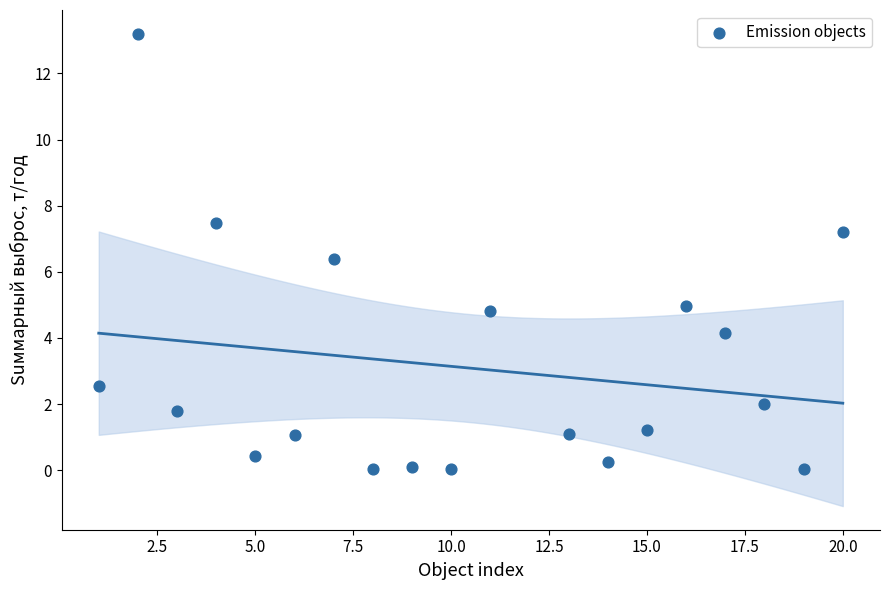

What is the range of X values (max minus min)?

19.0